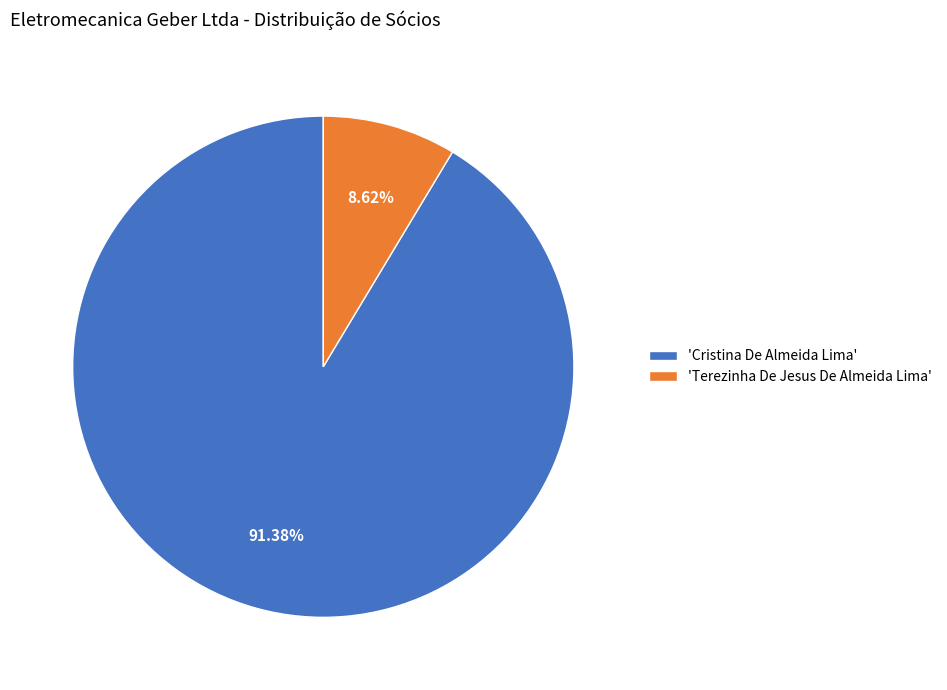

Is the sum of 'Terezinha De Jesus De Almeida Lima' and 'Cristina De Almeida Lima' greater than half?

Yes